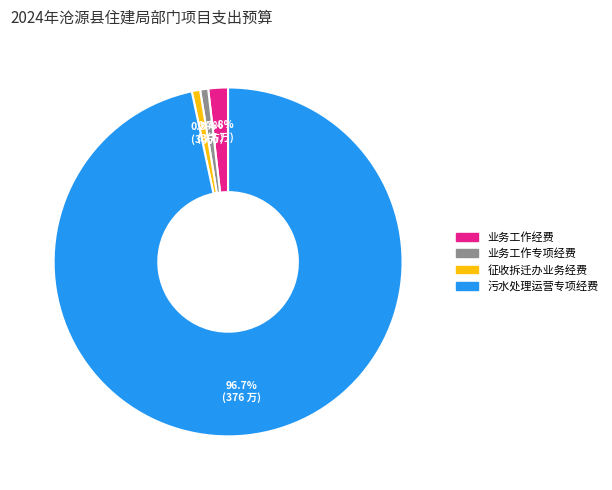

Does any single category account for the majority?

Yes